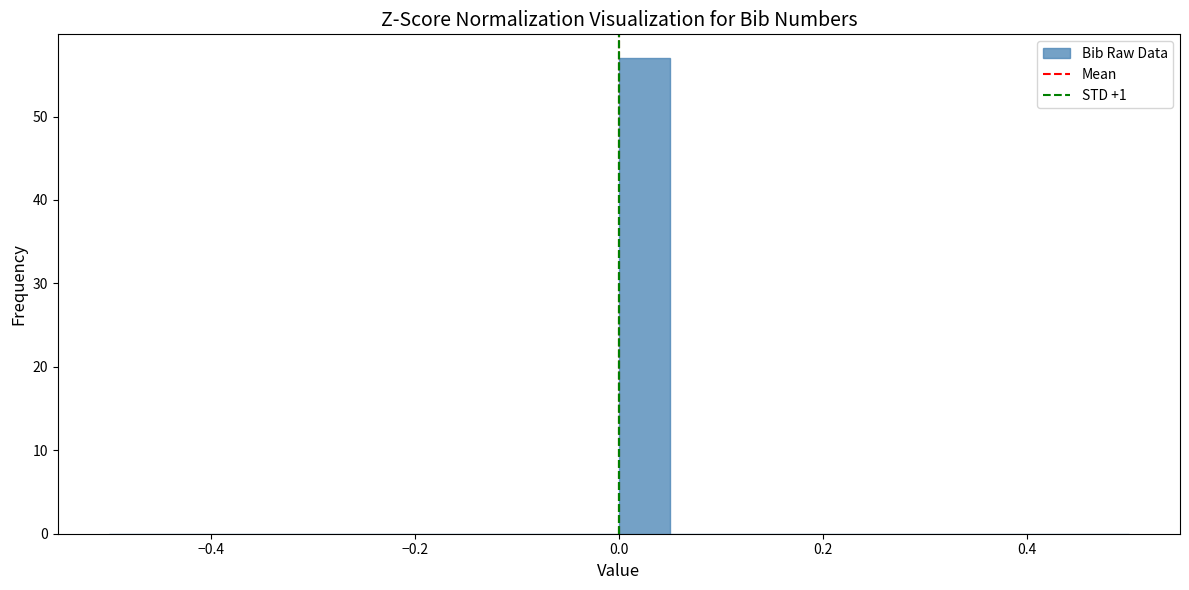

Around what value on the x-axis is the tallest bar? Give the approximate position of its centre, as read against the axis.

0.02